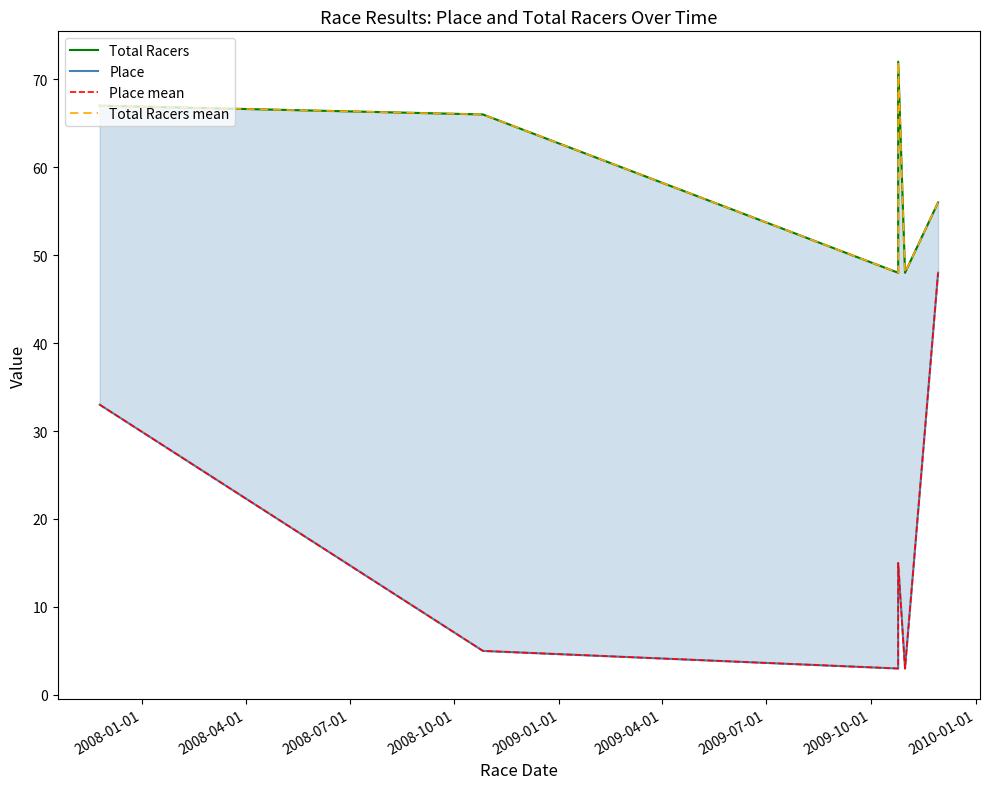

At which label is Total Racers closest to 60?

2009-04-01